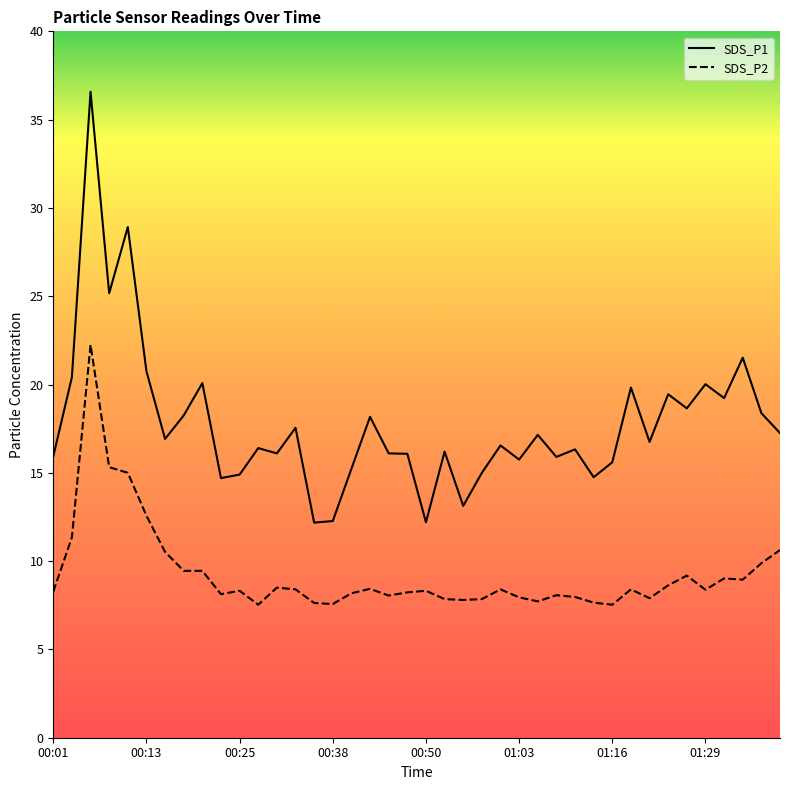

Is it true that SDS_P1 equals 4.5 at 00:23?

False